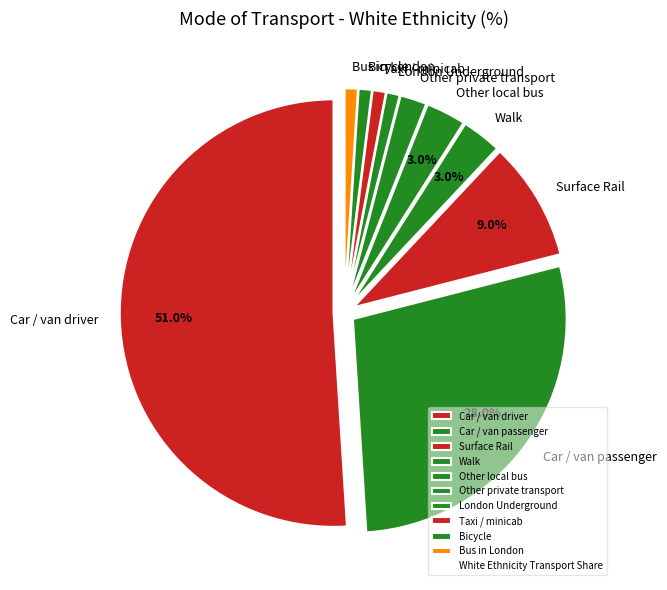

Is Walk the majority of the pie?

No